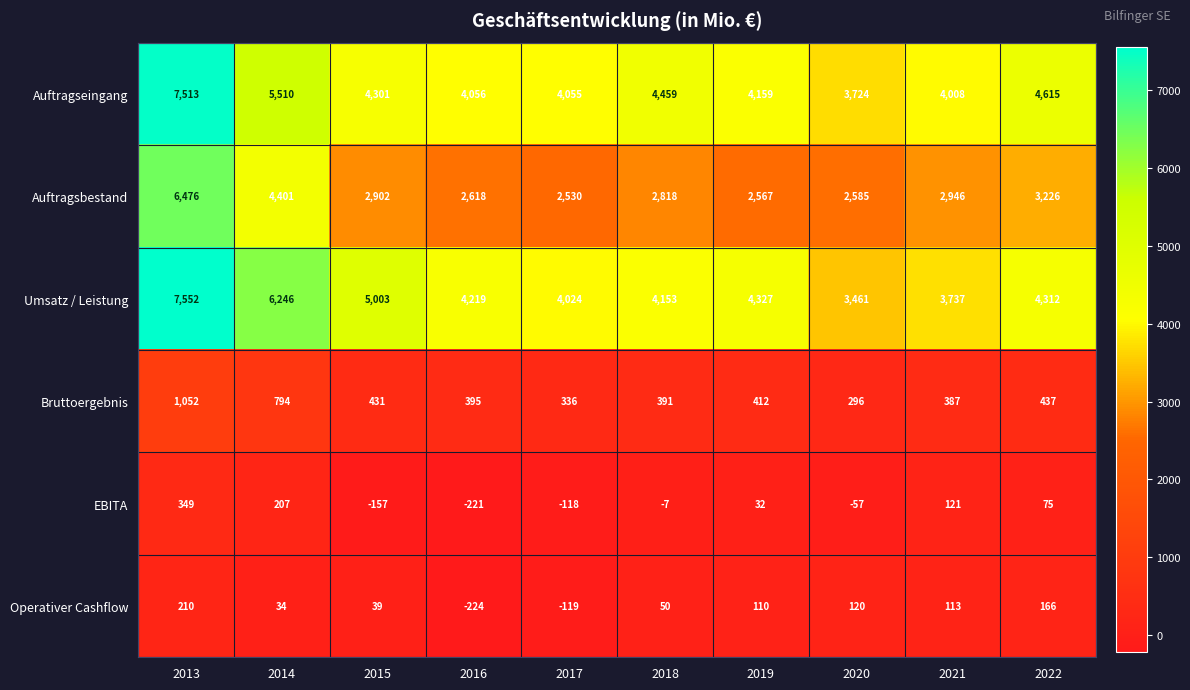

Which series changed the most between 2020 and 2021?

Auftragsbestand